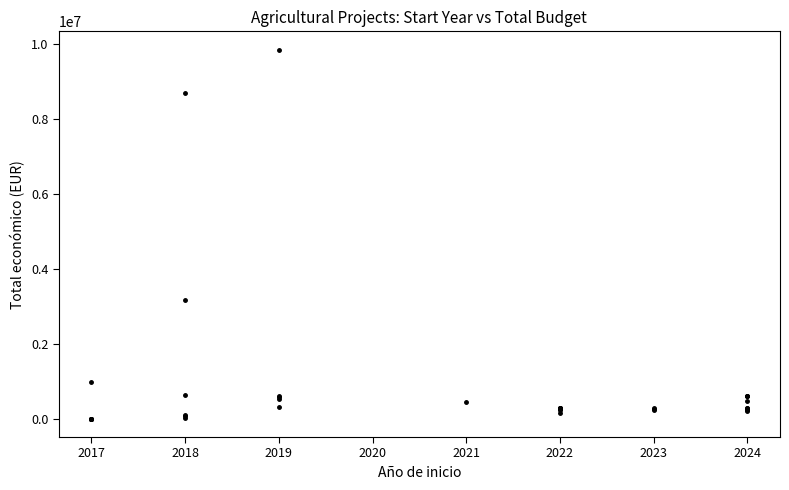

What Y value in the scatter plot is closest to 4926241?

3178596